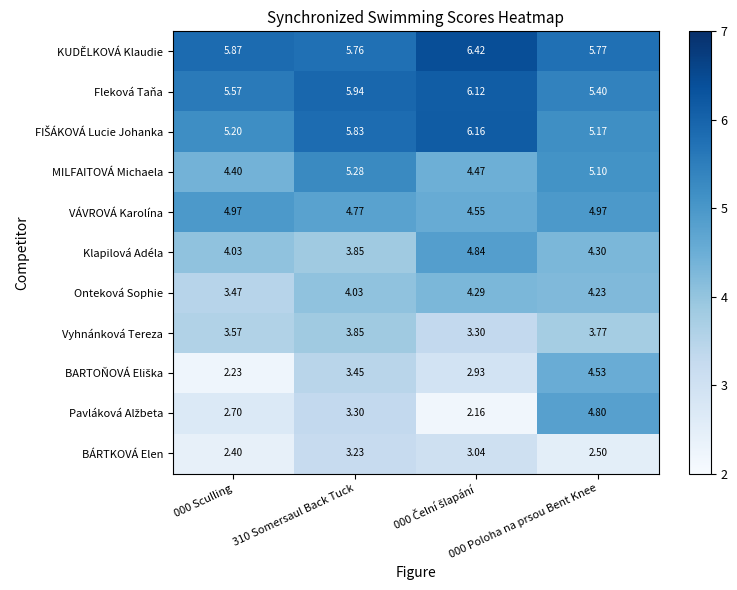

Which series has the largest total across all categories?

KUDĚLKOVÁ Klaudie